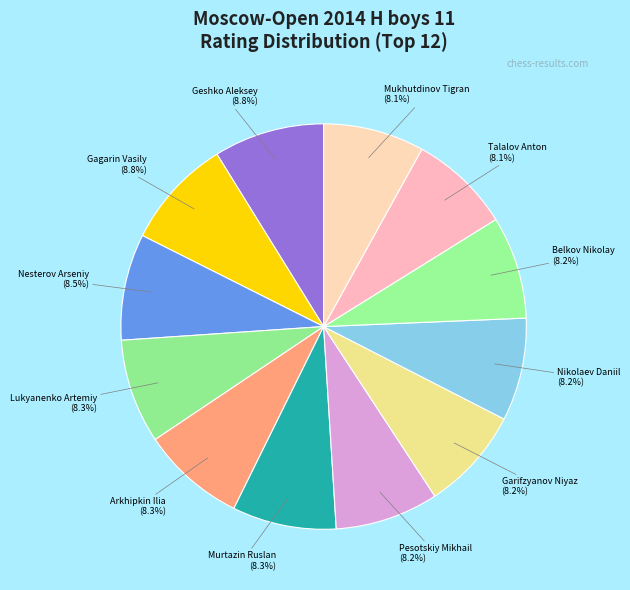

To the nearest percent, what is the average slice percentage?

8%